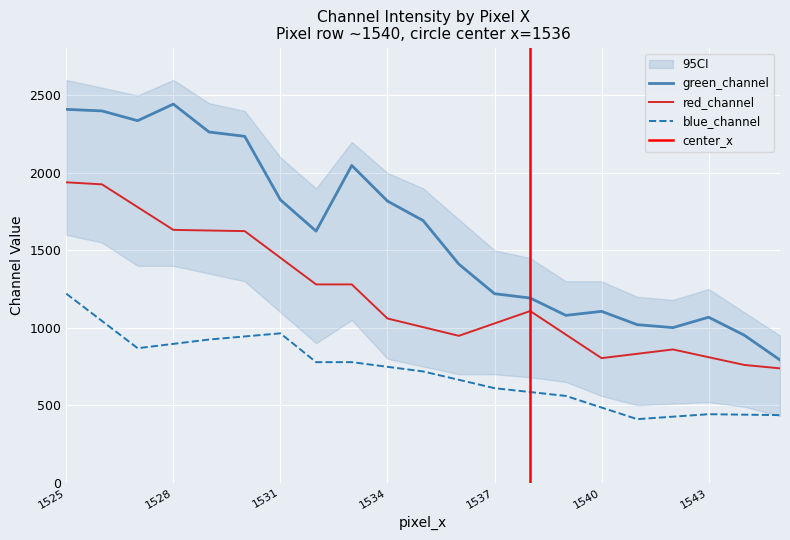

Count the number of data series in this chart.

3